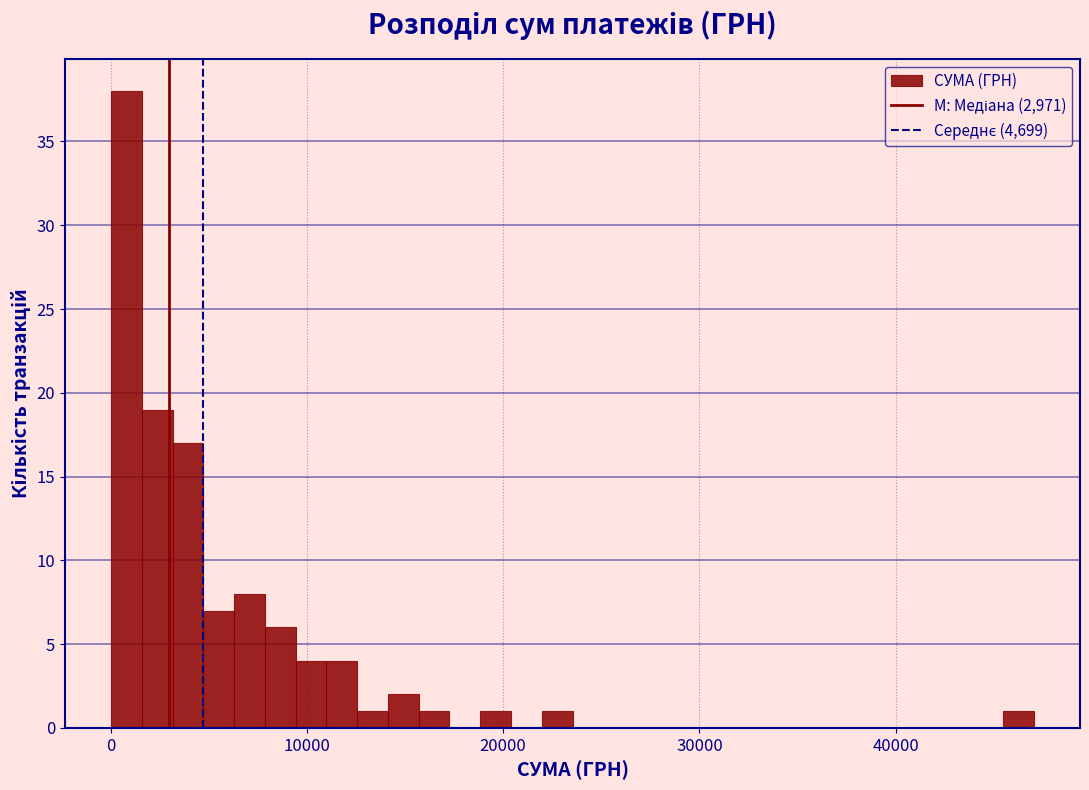

Read against the x-axis, roughly where is the centre of the tallest bar?

1000